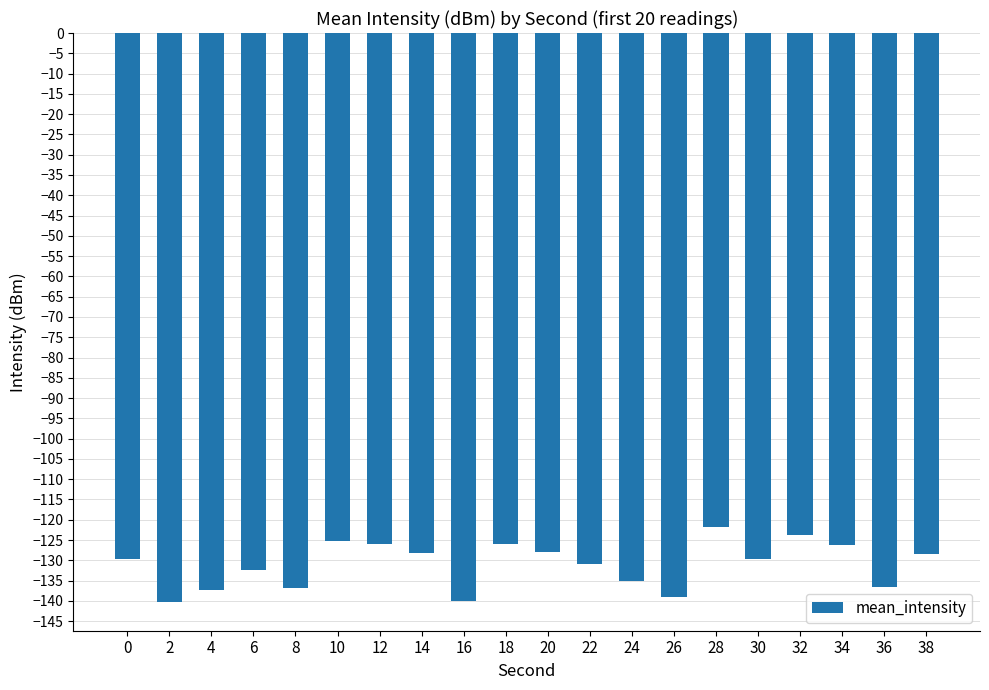

What is the smallest value displayed?

-140.3